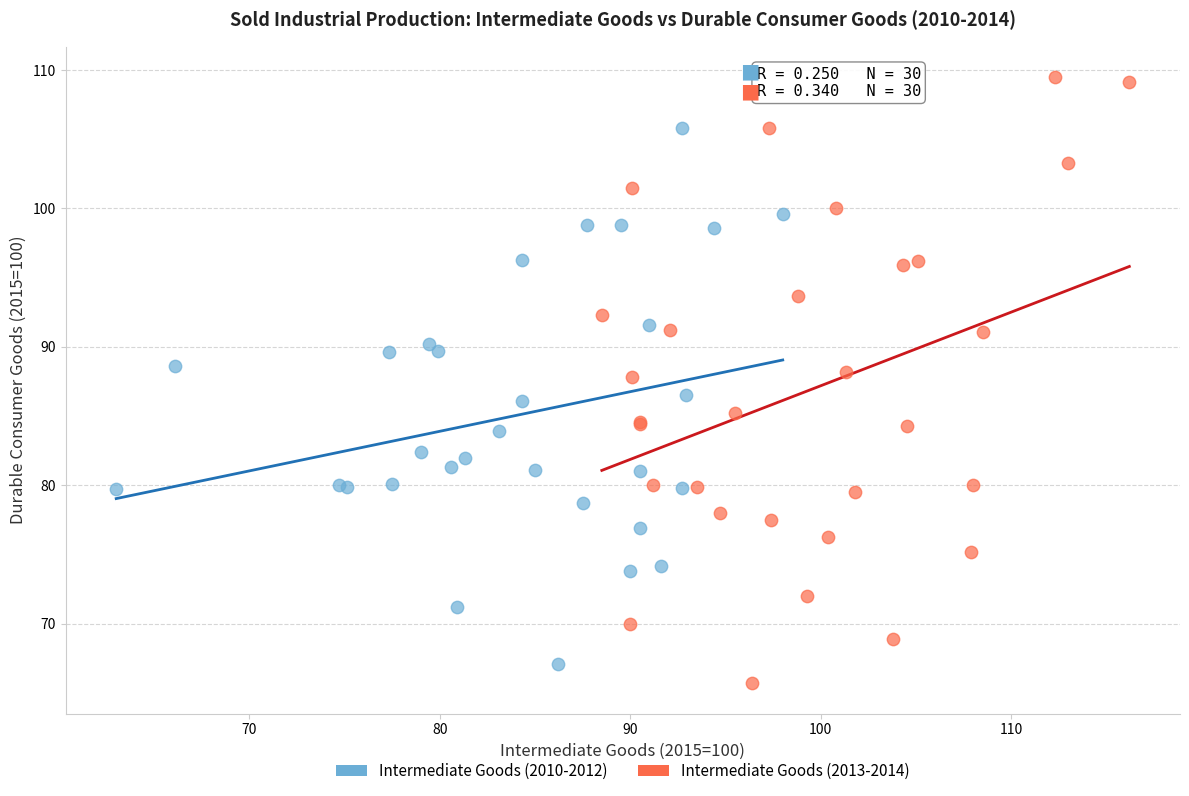

Which series contains the lowest Y value?

Intermediate Goods (2013-2014)